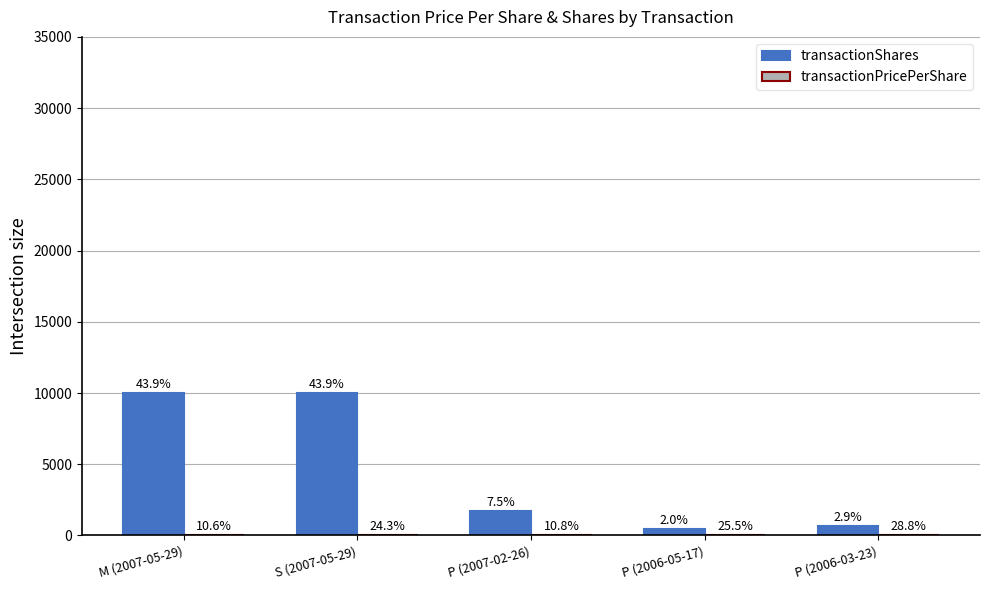

How many groups of bars are there?

5